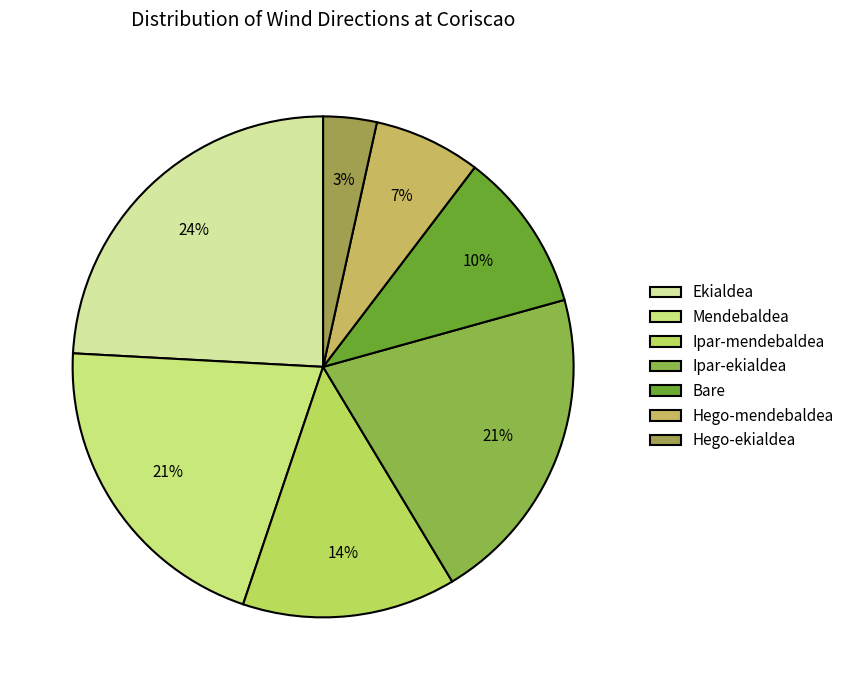

To the nearest percent, what portion does Ipar-mendebaldea represent?

14%